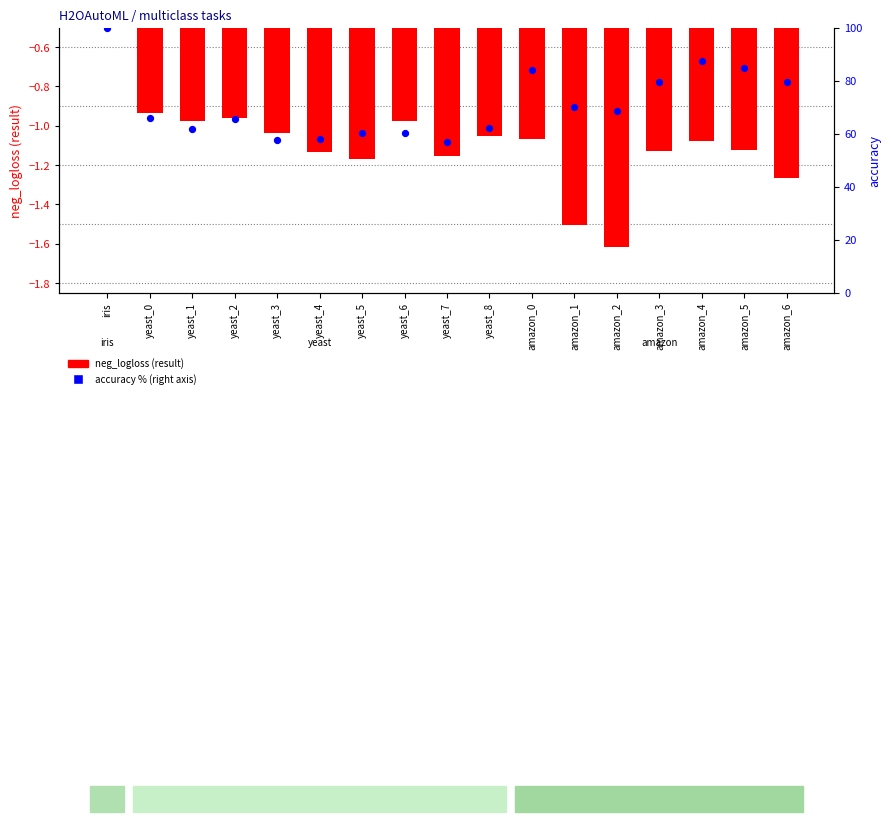

What is the total value across all series at yeast_6?

59.2